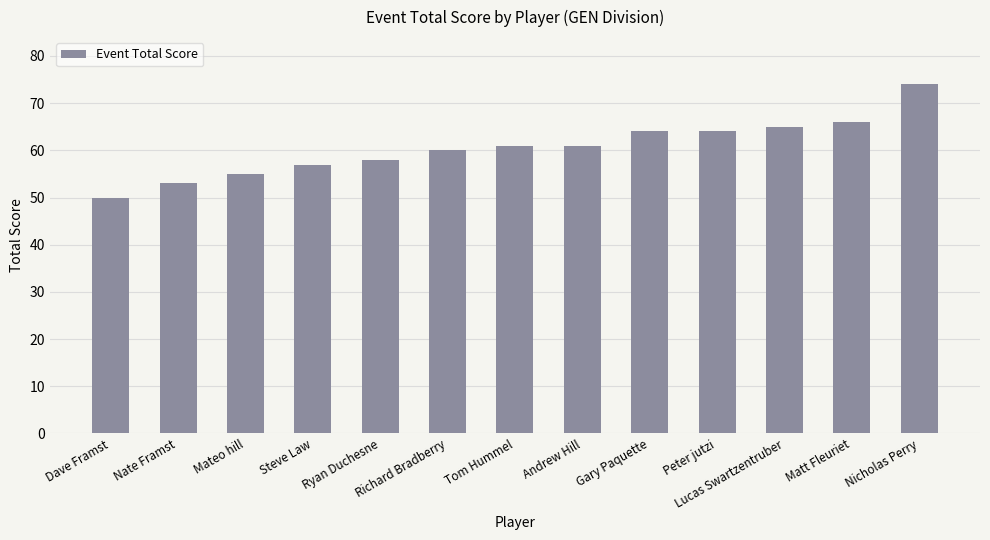

Reading left to right, list all the values displayed in this chart.

50	53	55	57	58	60	61	61	64	64	65	66	74